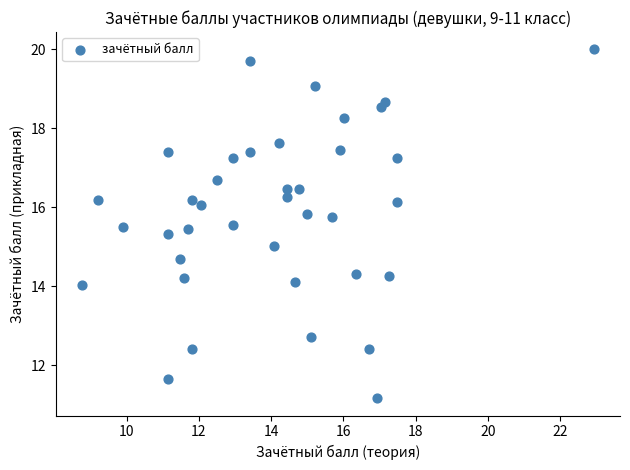

What is the range of X values (max minus min)?

14.2